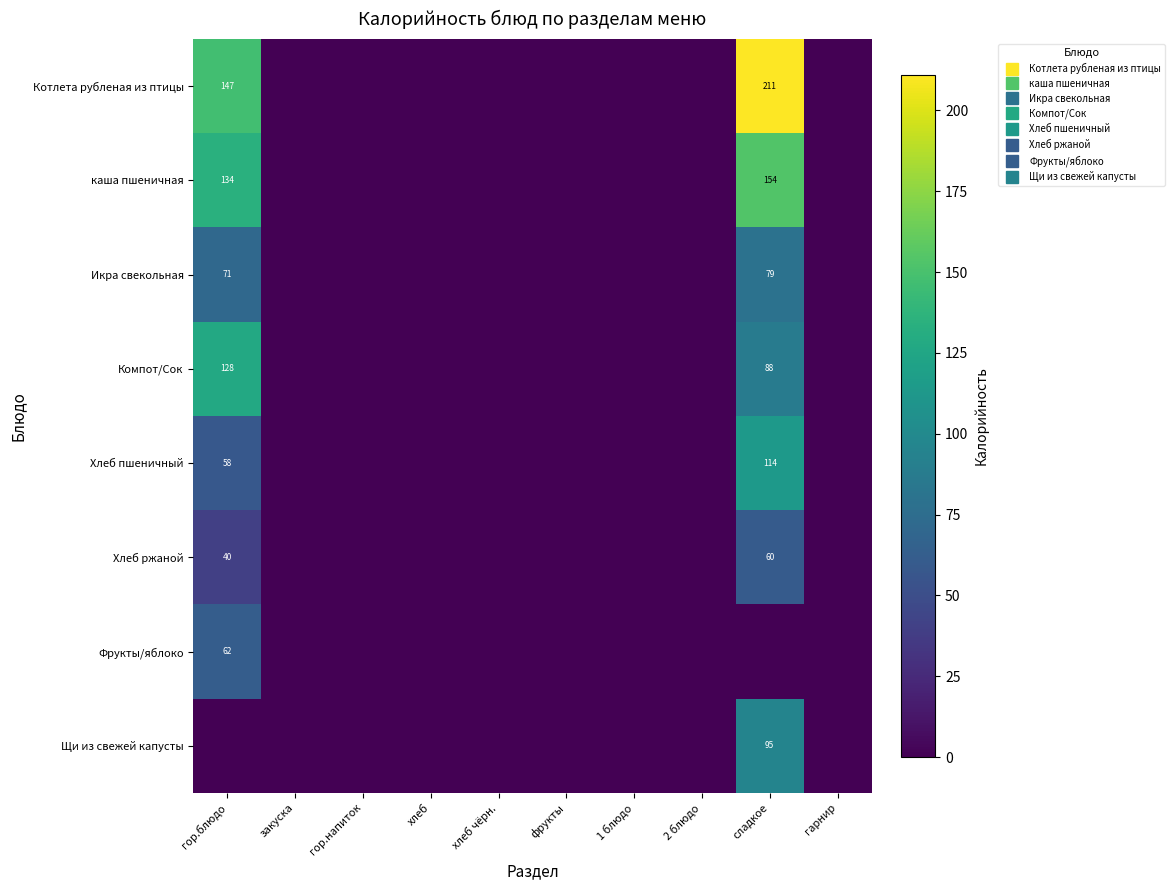

What is the maximum value shown in the chart?

211.0